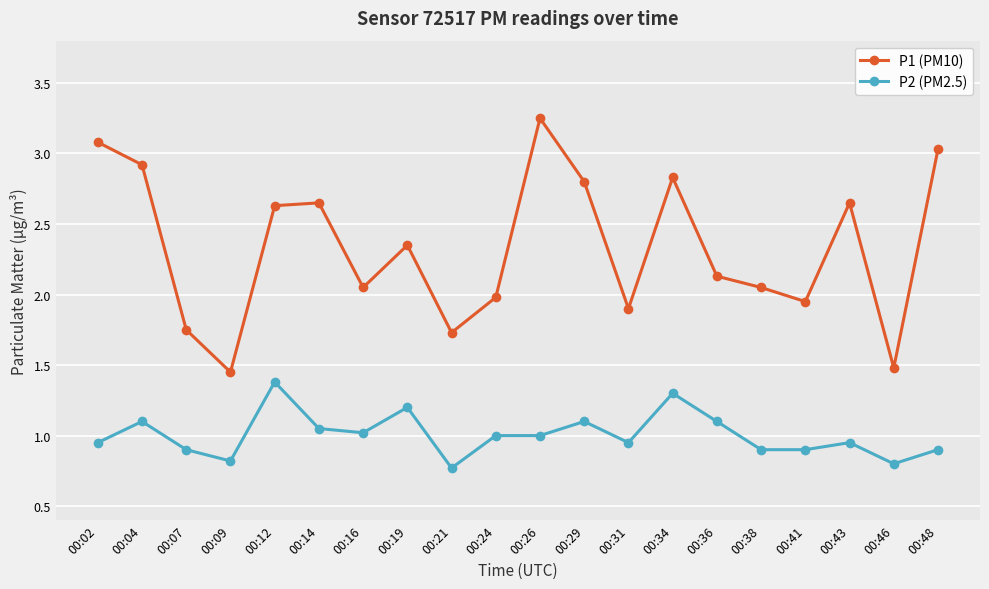

True or false: P2 (PM2.5) and P1 (PM10) cross at least once.

False